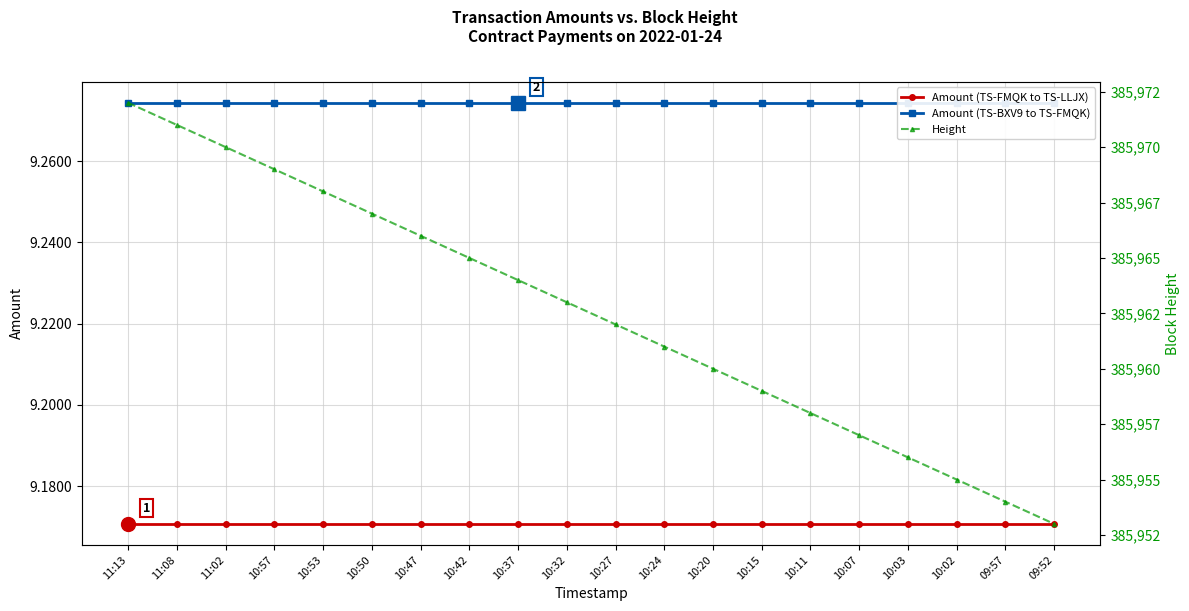

Reading left to right, what are all the values shown in this chart?

Amount (TS-FMQK to TS-LLJX): 9.2	9.2	9.2	9.2	9.2	9.2	9.2	9.2	9.2	9.2	9.2	9.2	9.2	9.2	9.2	9.2	9.2	9.2	9.2	9.2
Amount (TS-BXV9 to TS-FMQK): 9.3	9.3	9.3	9.3	9.3	9.3	9.3	9.3	9.3	9.3	9.3	9.3	9.3	9.3	9.3	9.3	9.3	9.3	9.3	9.3
Height: 385972.0	385971.0	385970.0	385969.0	385968.0	385967.0	385966.0	385965.0	385964.0	385963.0	385962.0	385961.0	385960.0	385959.0	385958.0	385957.0	385956.0	385955.0	385954.0	385953.0